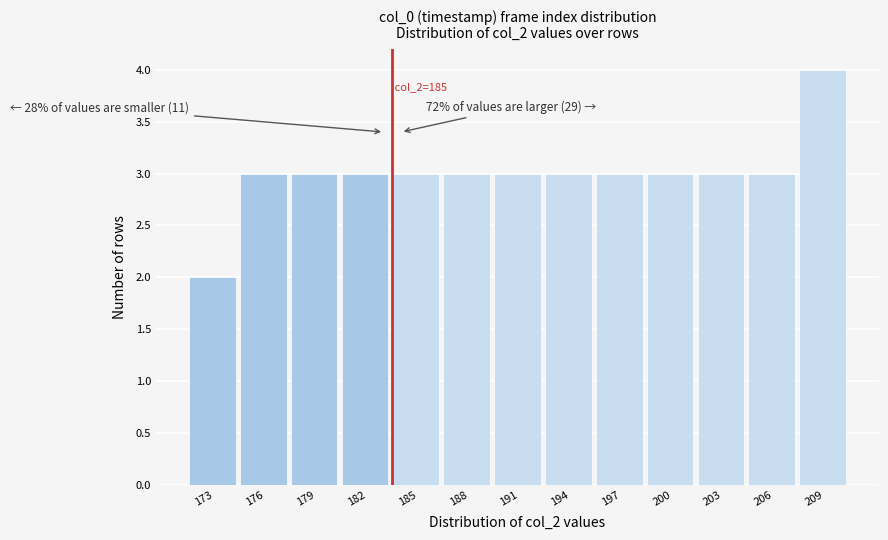

Reading left to right, list all the values displayed in this chart.

2	3	3	3	3	3	3	3	3	3	3	3	4